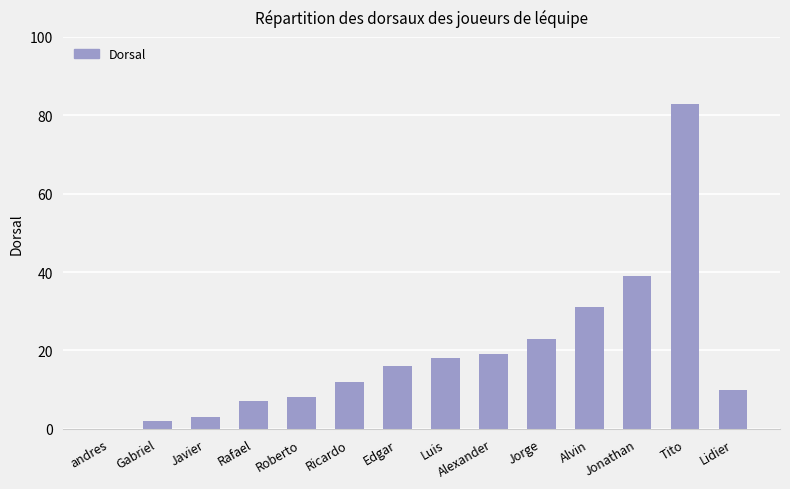

Is it true that the value at Edgar is 3?

False